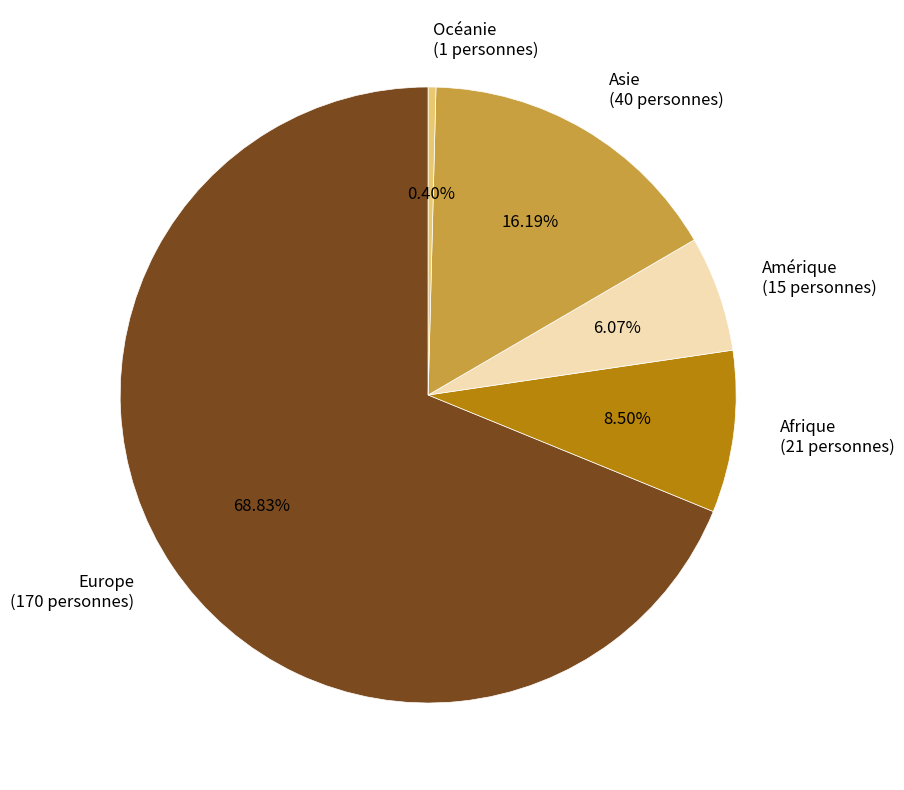

Is the sum of Afrique and Europe greater than half?

Yes